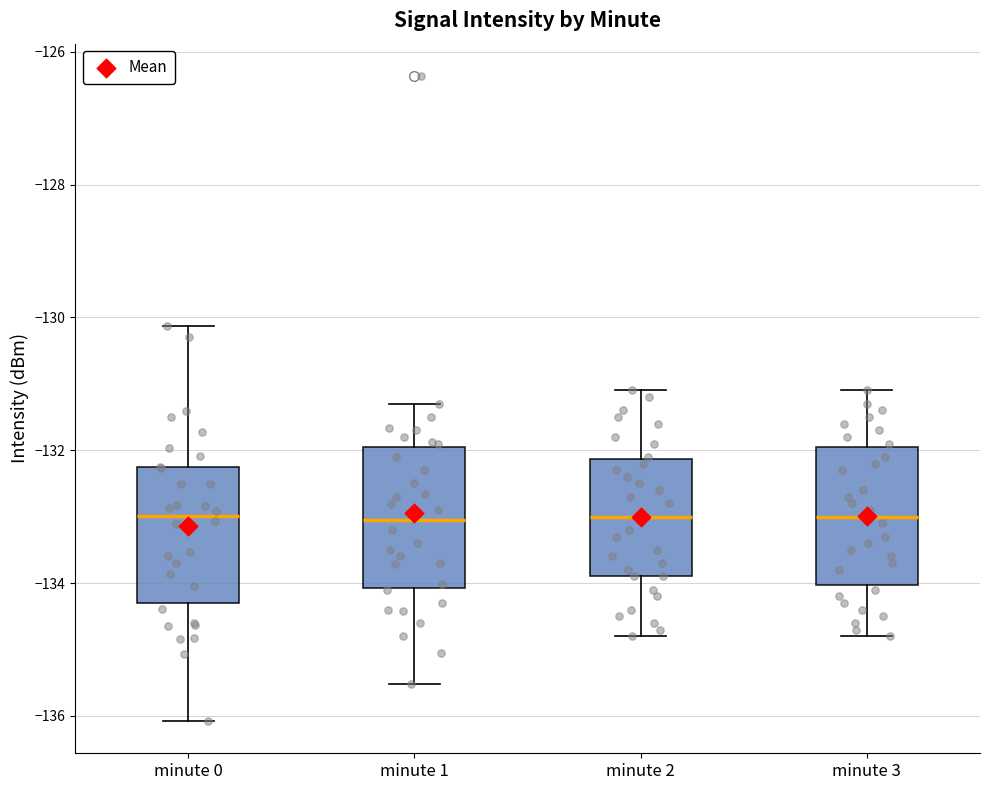

Where does the upper whisker of the box for minute 2 end on the y-axis? The values are not printed on the chart, so give them approximately, as read against the axis.

-131.0